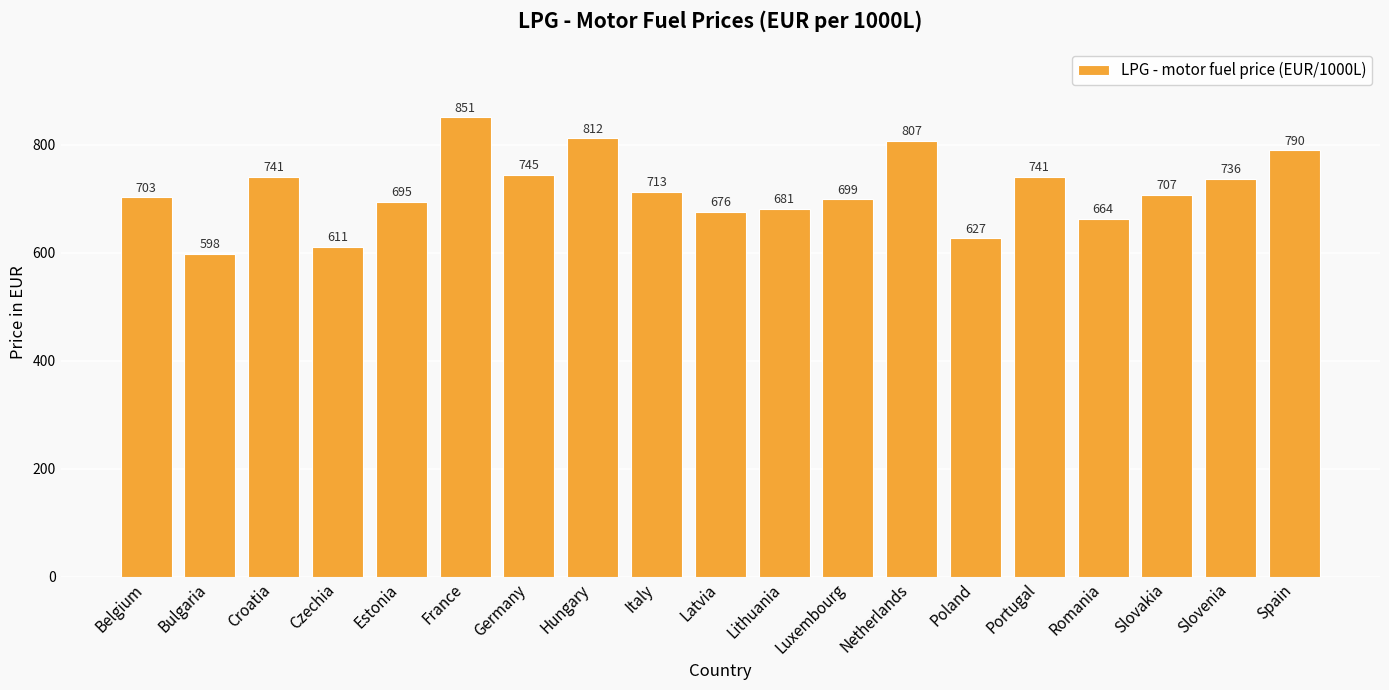

Which category has the highest value across all series?

France